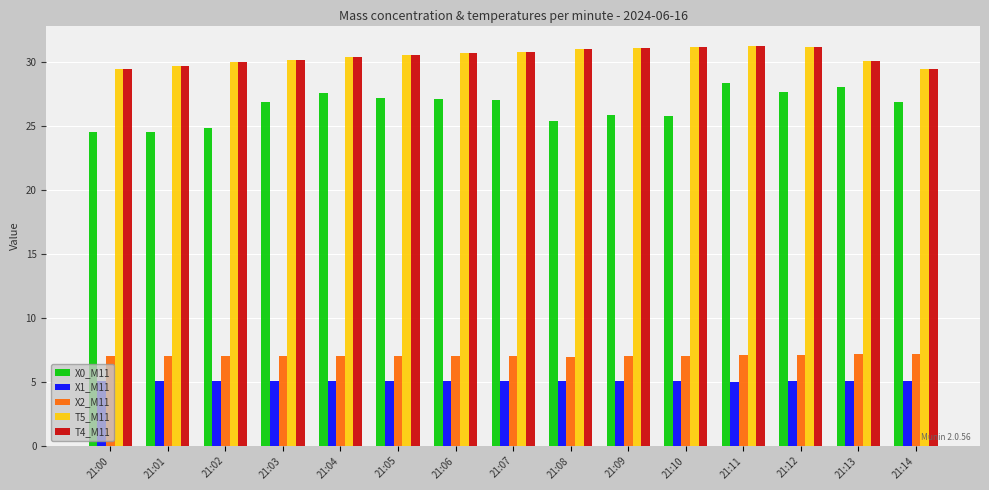

The value of T5_M11 at 21:05 is 43.0. True or false?

False